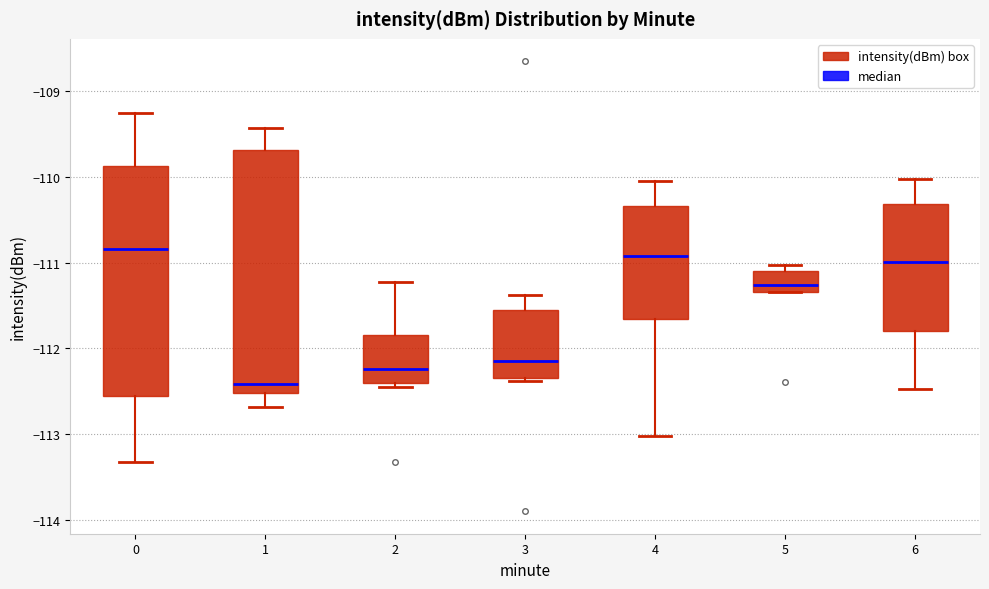

Which box has the lowest median line?

1